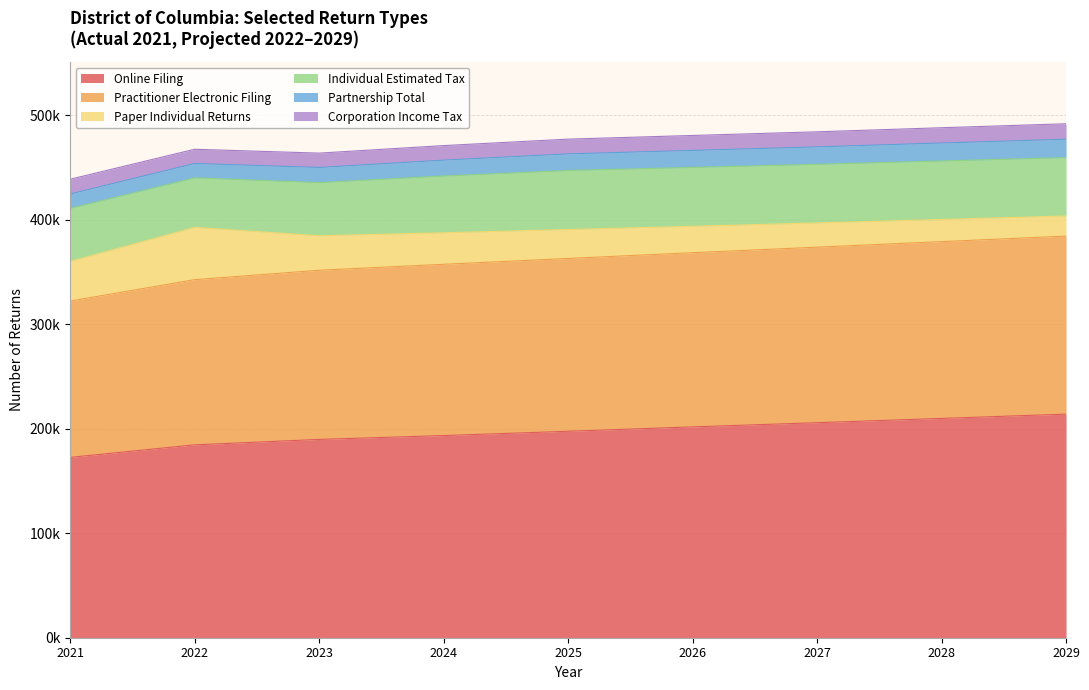

Is the value of Individual Estimated Tax at 2021 greater than the value of Partnership Total at 2021?

Yes